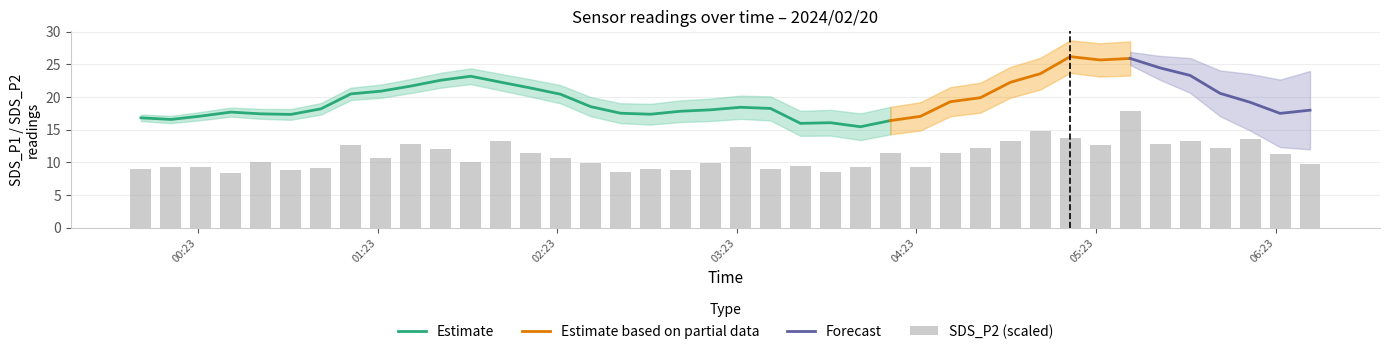

What is the highest value of the Estimate series?

23.2